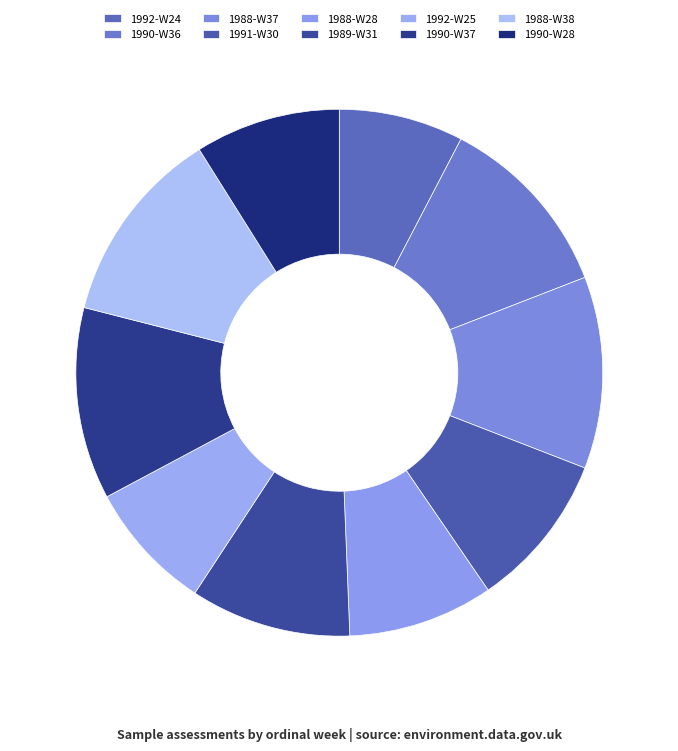

To the nearest percent, what is the average slice percentage?

10%